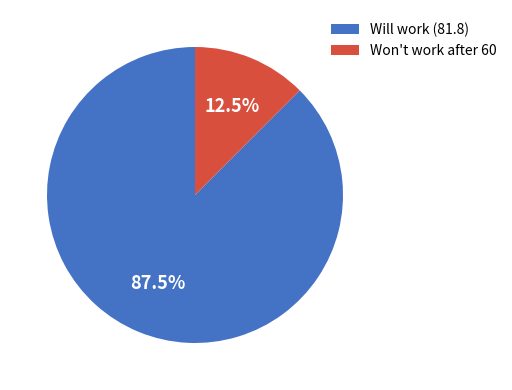

Is there any slice that represents more than half of the pie?

Yes